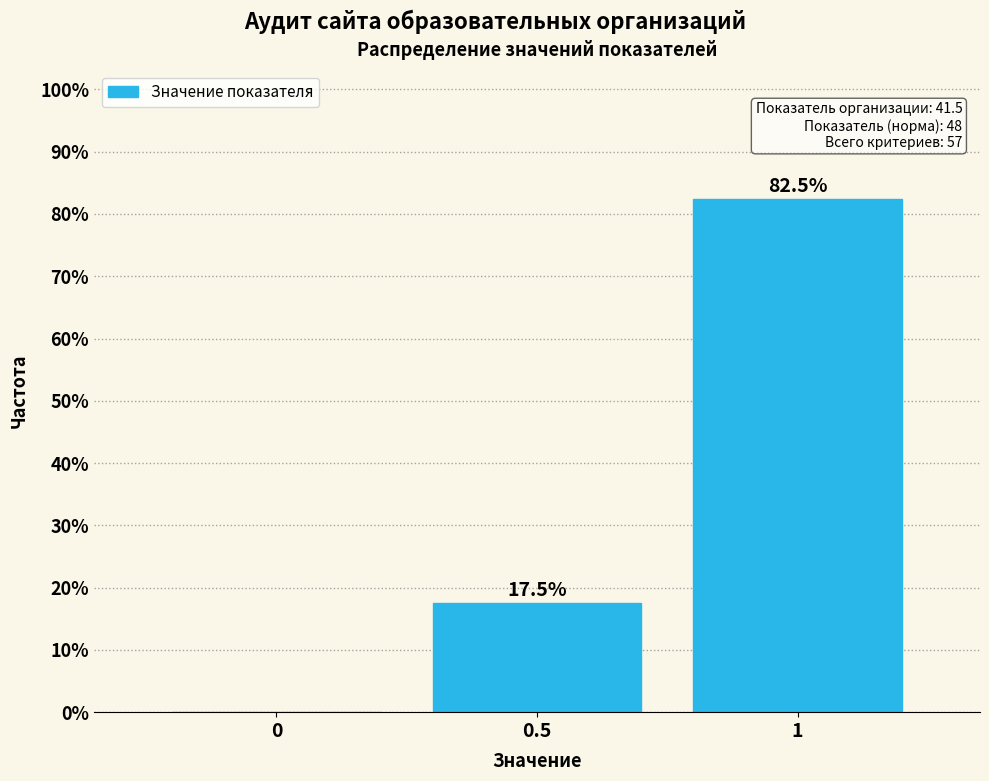

Reading left to right, extract all data points from this chart.

0=0.0	0.5=17.5	1=82.5